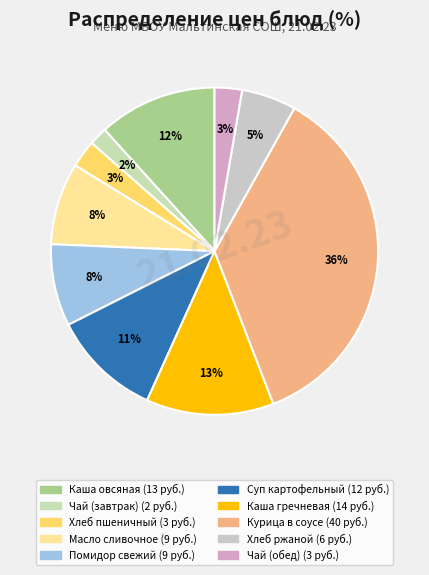

How many slices are in this pie chart?

10